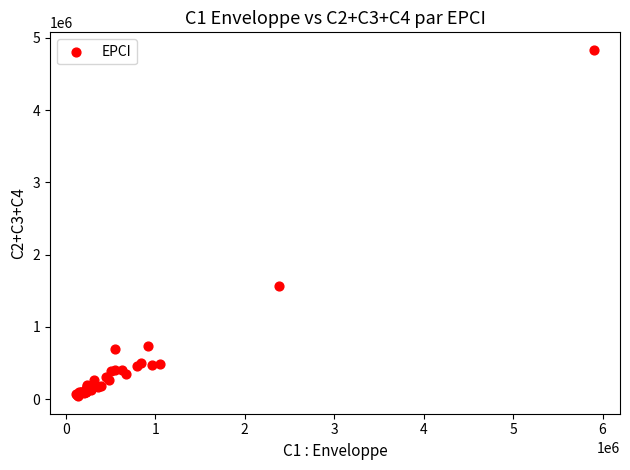

What Y value in the scatter plot is closest to 2436250?

1566500